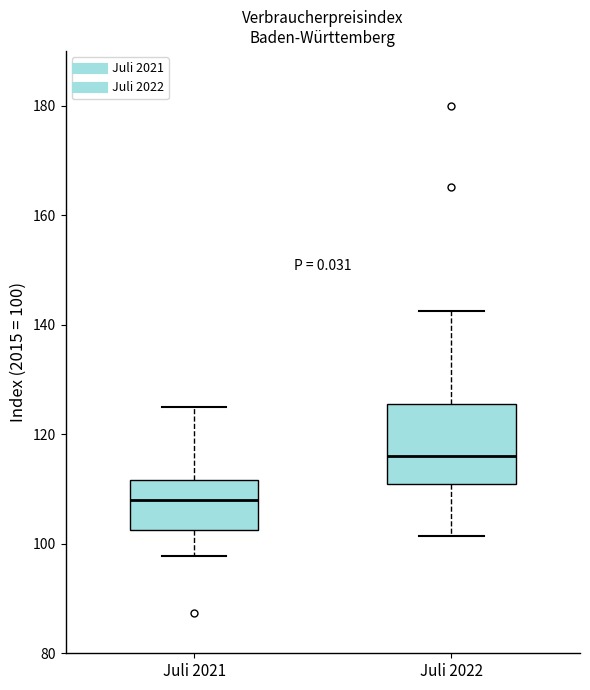

Which box's median line is the highest?

Juli 2022